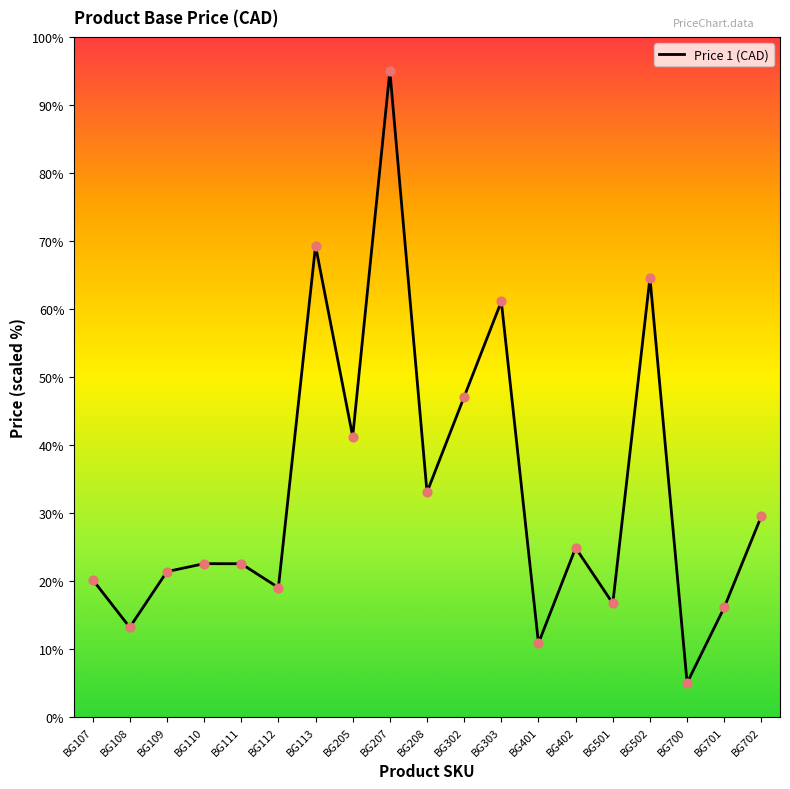

Between BG208 and BG110, which is larger?

BG208